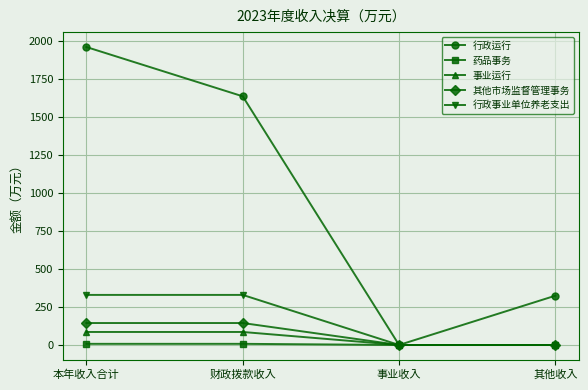

What is the greatest value displayed?

1960.6